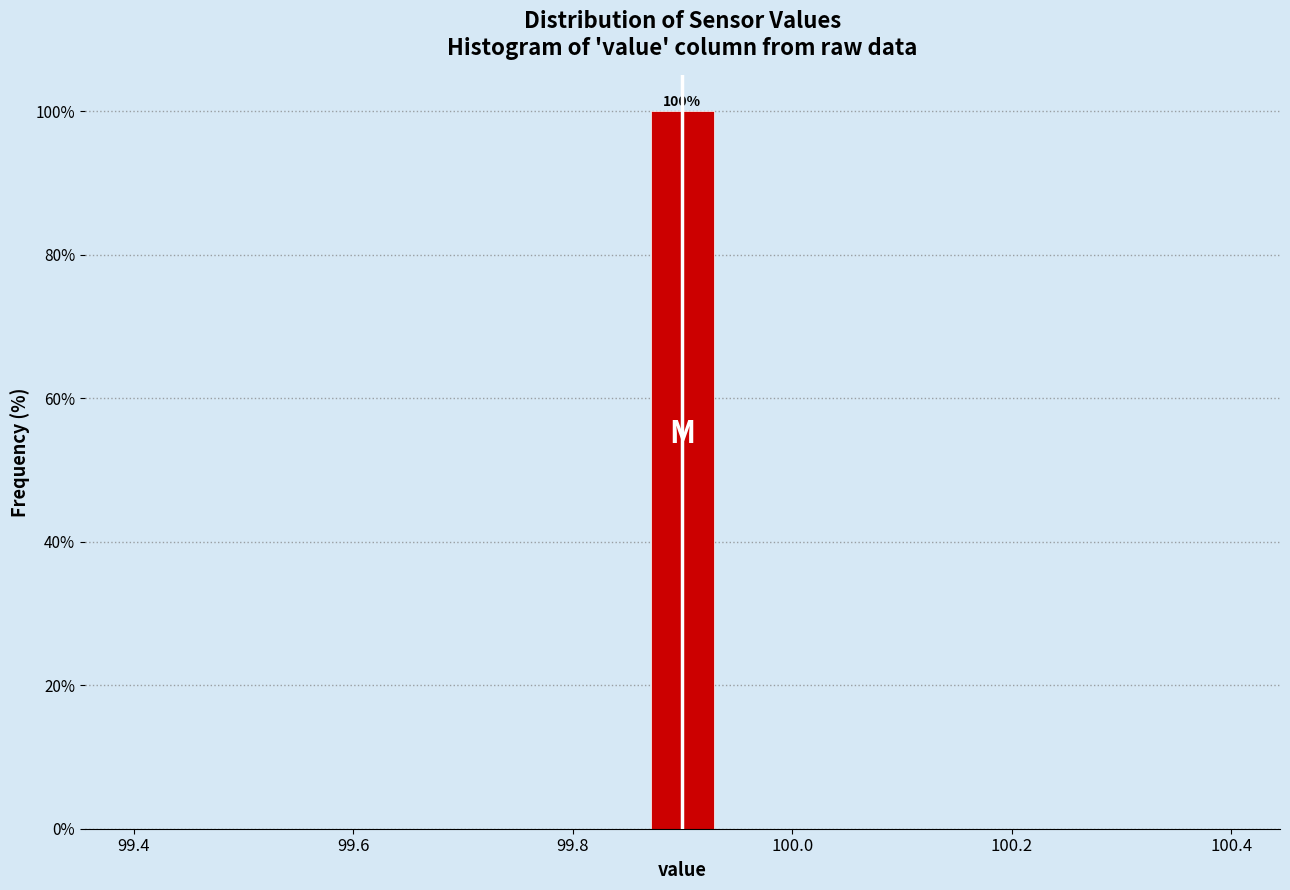

Read against the x-axis, roughly where is the centre of the tallest bar?

99.90